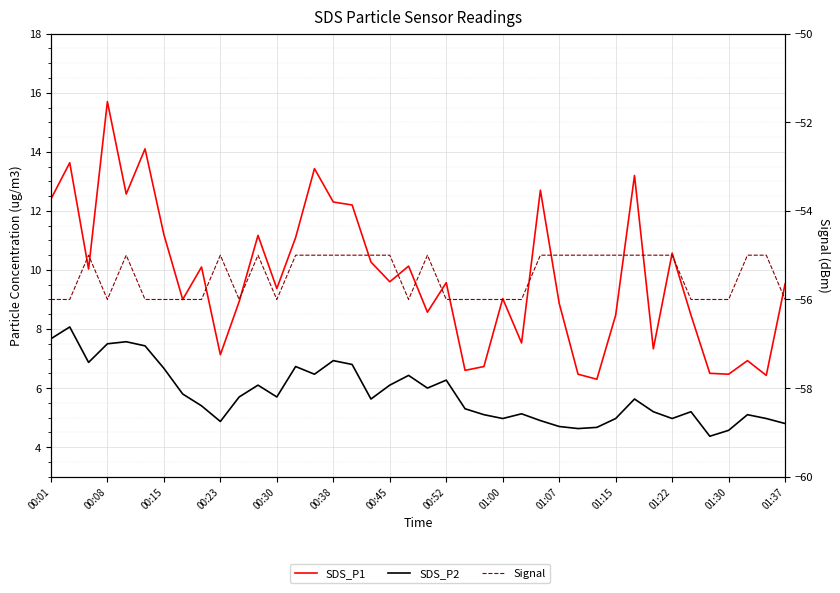

Which series has the largest total across all categories?

SDS_P1